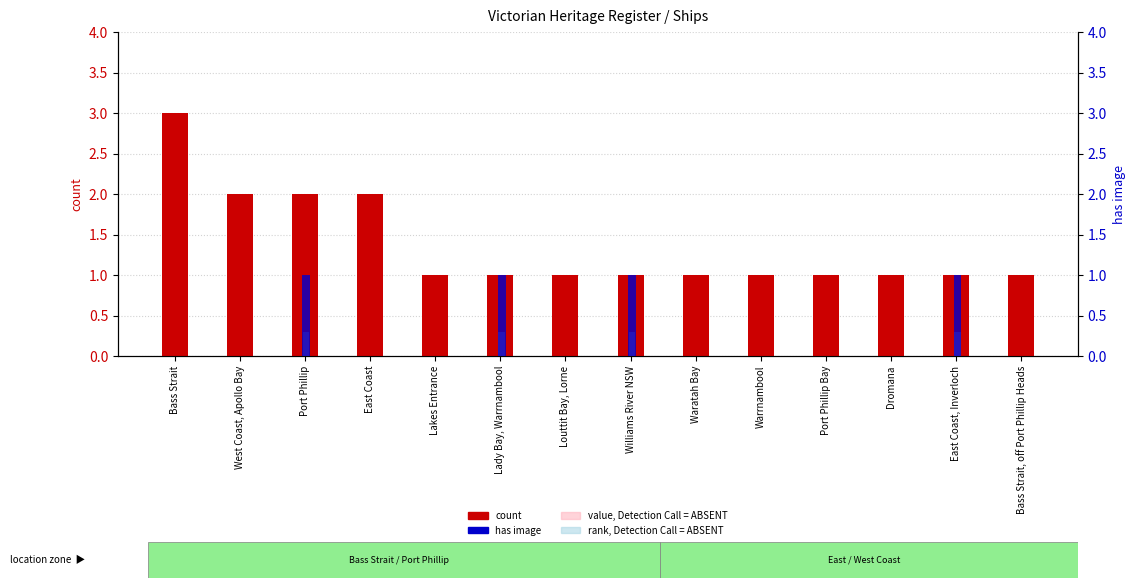

Reading right to left, list all the values displayed in this chart.

count: 1.0	1.0	1.0	1.0	1.0	1.0	1.0	1.0	1.0	1.0	2.0	2.0	2.0	3.0
value, Detection Call = ABSENT: 0.9	0.9	0.9	0.9	0.9	0.9	0.9	0.9	0.9	0.9	1.3	1.3	1.3	1.7
has image (1=yes): 0.0	1.0	0.0	0.0	0.0	0.0	1.0	0.0	1.0	0.0	0.0	1.0	0.0	0.0
rank, Detection Call = ABSENT: 0.0	0.3	0.0	0.0	0.0	0.0	0.3	0.0	0.3	0.0	0.0	0.3	0.0	0.0